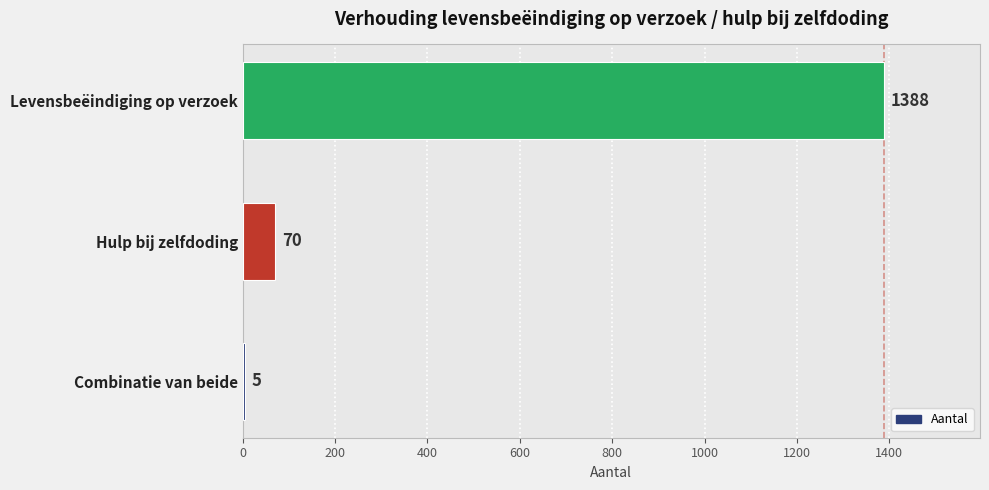

Reading top to bottom, extract all data points from this chart.

1388	70	5